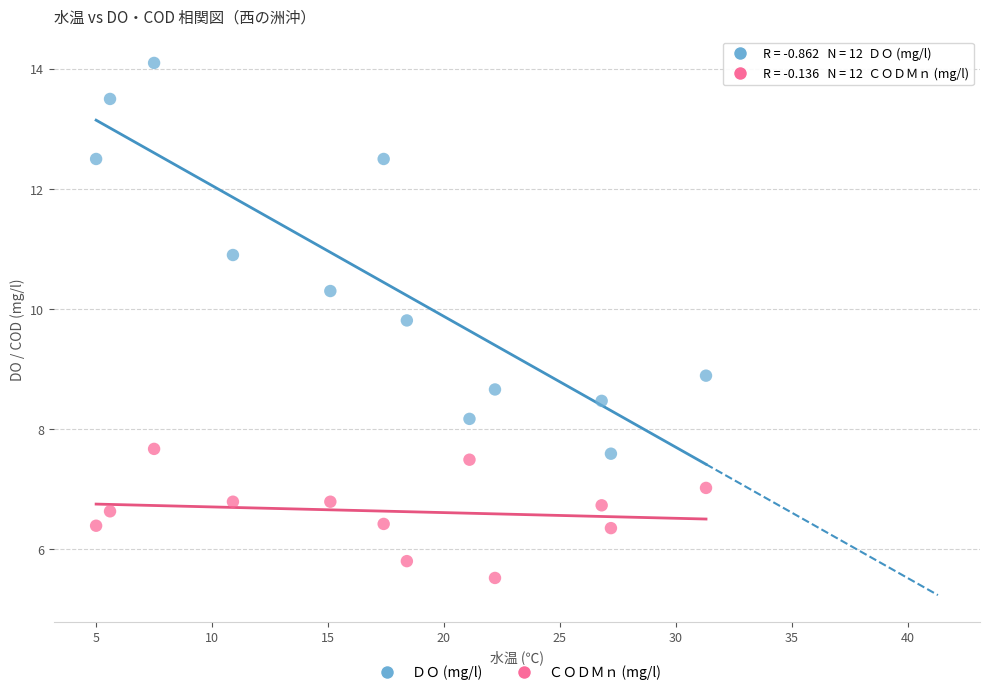

Which series has the widest spread of Y values?

ＤＯ (mg/l)